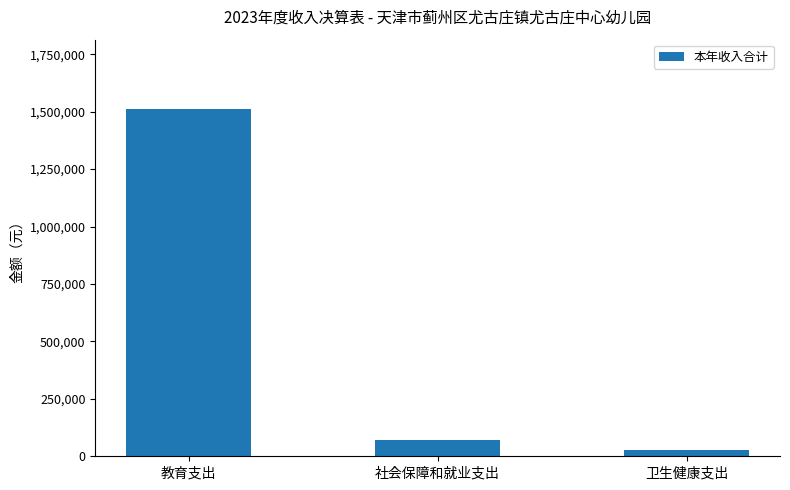

Reading right to left, list all the values displayed in this chart.

卫生健康支出=29003.4	社会保障和就业支出=70280.6	教育支出=1510951.2